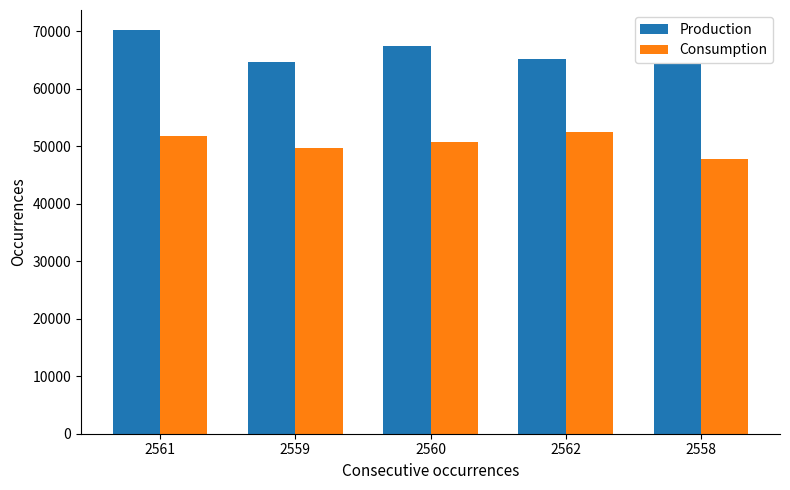

The Consumption series shows 84156 at 2558. True or false?

False